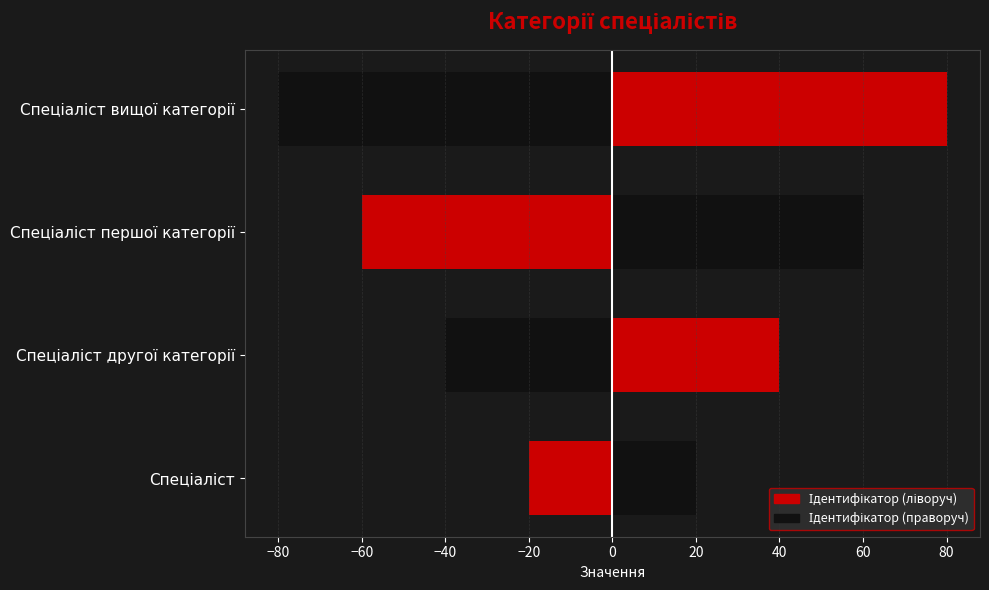

True or false: Ідентифікатор (ліворуч) has a value of -45 at Спеціаліст вищої категорії.

False